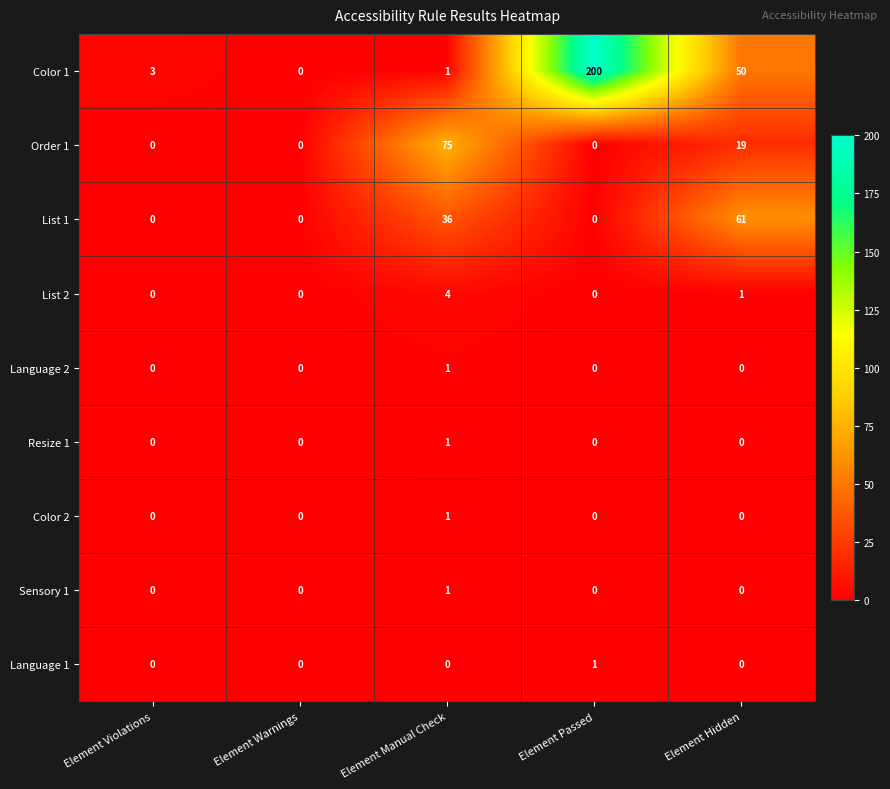

At which label does Color 2 reach its peak?

Element Manual Check